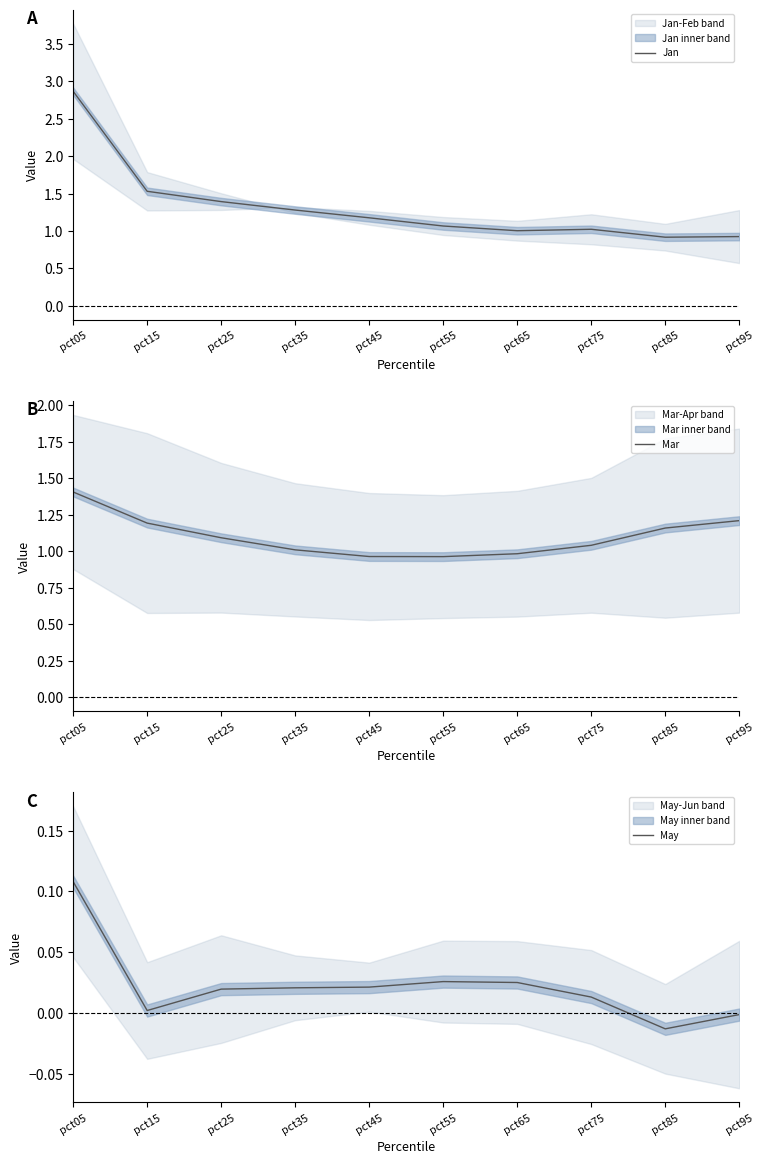

Is the value of May at pct75 greater than the value of Mar at pct45?

No